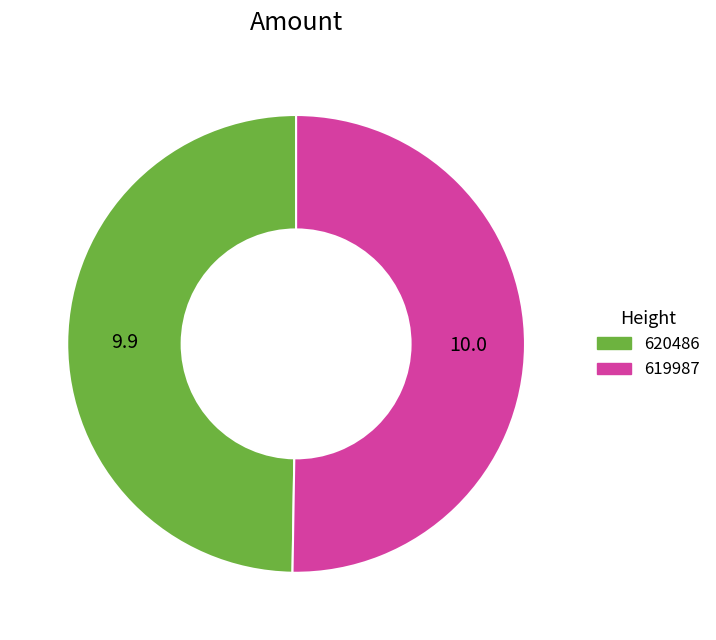

What is the ratio of the value at 619987 to the value at 620486?

1.0